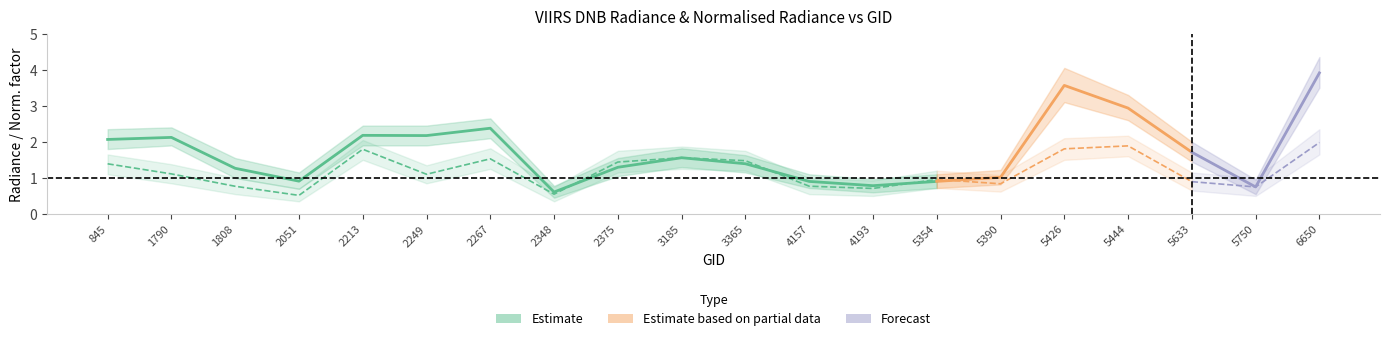

Is it true that rade9_hi equals 1.8 at 3365?

True